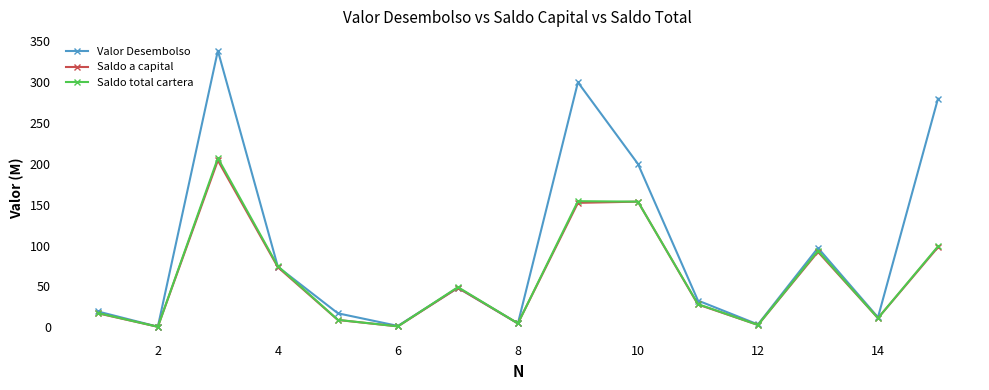

What is the maximum value for Saldo a capital?

204.2